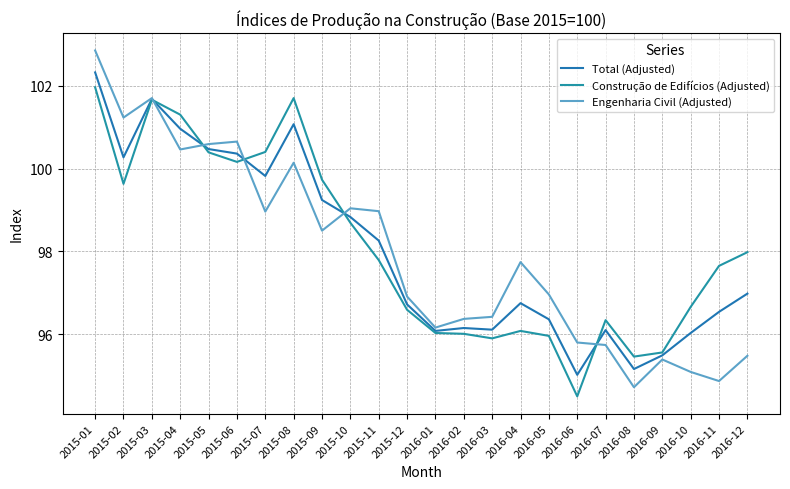

Does the chart display data point markers on the line(s)?

No